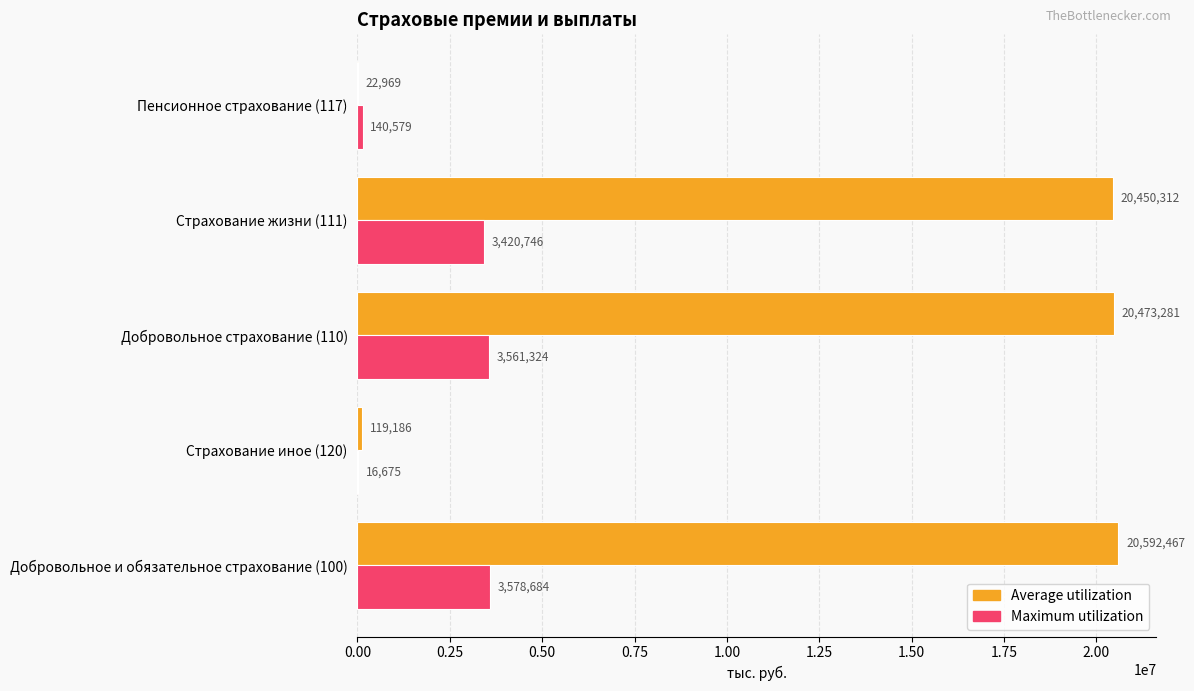

How many data points in Maximum utilization are above 3420745?

3